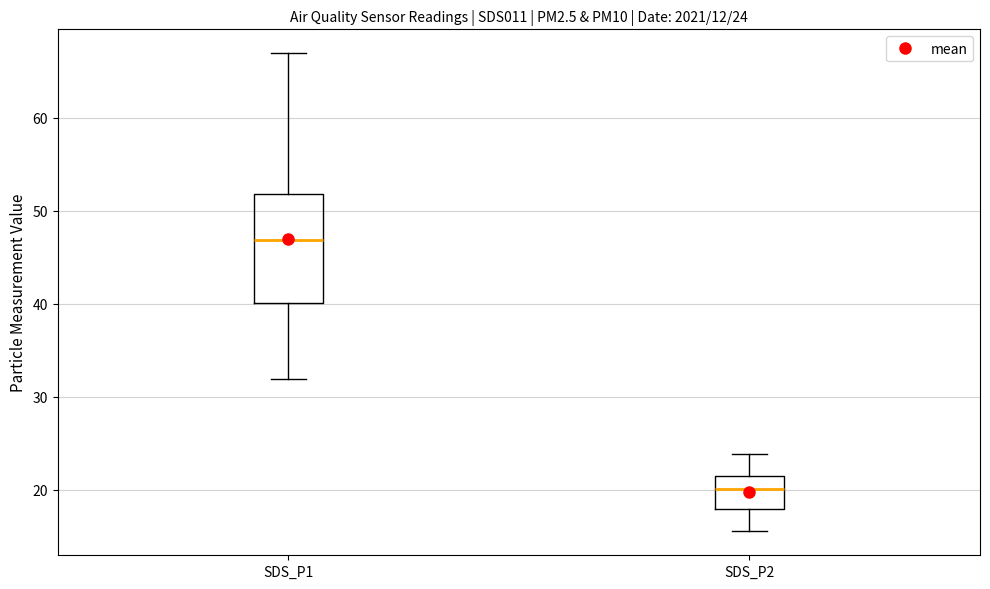

Comparing the boxes themselves (not the whiskers), which one is the tallest?

SDS_P1